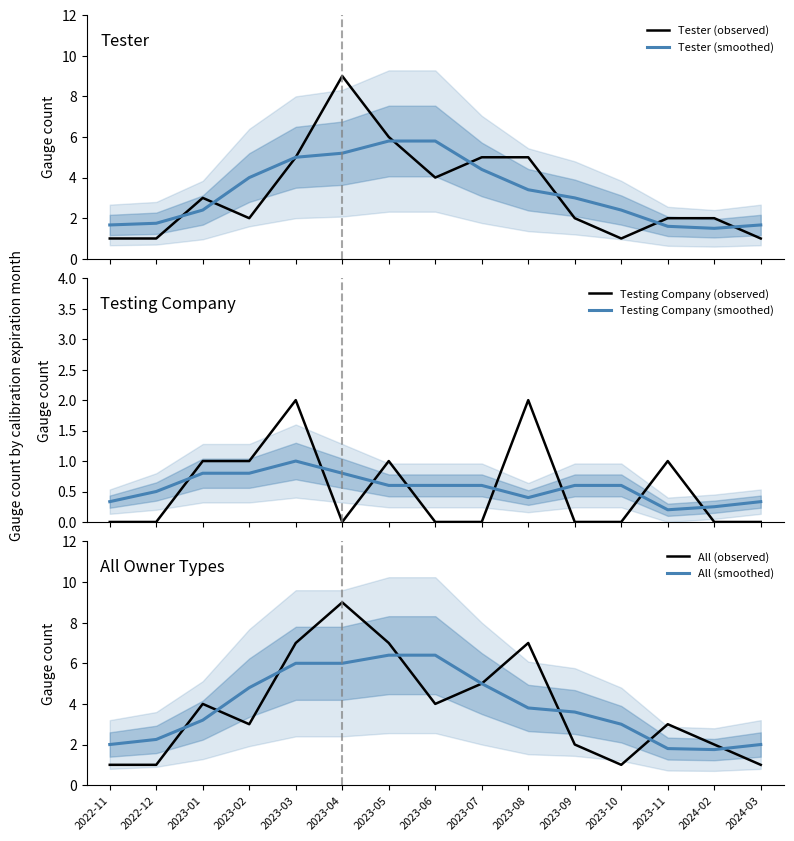

Reading left to right, what are all the values shown in this chart?

Tester (observed): 2022-11=1.0	2022-12=1.0	2023-01=3.0	2023-02=2.0	2023-03=5.0	2023-04=9.0	2023-05=6.0	2023-06=4.0	2023-07=5.0	2023-08=5.0	2023-09=2.0	2023-10=1.0	2023-11=2.0	2024-02=2.0	2024-03=1.0
Tester (smoothed): 2022-11=1.7	2022-12=1.8	2023-01=2.4	2023-02=4.0	2023-03=5.0	2023-04=5.2	2023-05=5.8	2023-06=5.8	2023-07=4.4	2023-08=3.4	2023-09=3.0	2023-10=2.4	2023-11=1.6	2024-02=1.5	2024-03=1.7
Testing Company (observed): 2022-11=0.0	2022-12=0.0	2023-01=1.0	2023-02=1.0	2023-03=2.0	2023-04=0.0	2023-05=1.0	2023-06=0.0	2023-07=0.0	2023-08=2.0	2023-09=0.0	2023-10=0.0	2023-11=1.0	2024-02=0.0	2024-03=0.0
Testing Company (smoothed): 2022-11=0.3	2022-12=0.5	2023-01=0.8	2023-02=0.8	2023-03=1.0	2023-04=0.8	2023-05=0.6	2023-06=0.6	2023-07=0.6	2023-08=0.4	2023-09=0.6	2023-10=0.6	2023-11=0.2	2024-02=0.2	2024-03=0.3
All (observed): 2022-11=1.0	2022-12=1.0	2023-01=4.0	2023-02=3.0	2023-03=7.0	2023-04=9.0	2023-05=7.0	2023-06=4.0	2023-07=5.0	2023-08=7.0	2023-09=2.0	2023-10=1.0	2023-11=3.0	2024-02=2.0	2024-03=1.0
All (smoothed): 2022-11=2.0	2022-12=2.2	2023-01=3.2	2023-02=4.8	2023-03=6.0	2023-04=6.0	2023-05=6.4	2023-06=6.4	2023-07=5.0	2023-08=3.8	2023-09=3.6	2023-10=3.0	2023-11=1.8	2024-02=1.8	2024-03=2.0